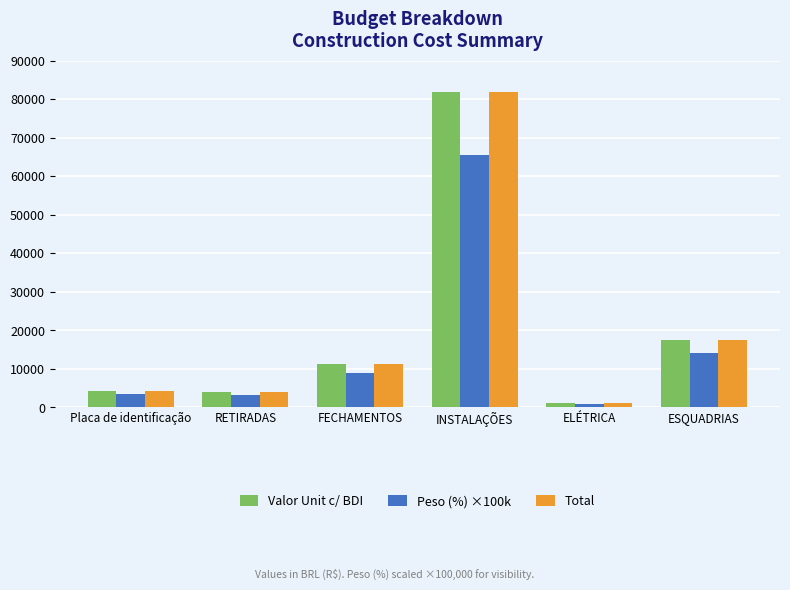

The Peso (%) ×100k series shows 14052.6 at ESQUADRIAS. True or false?

True